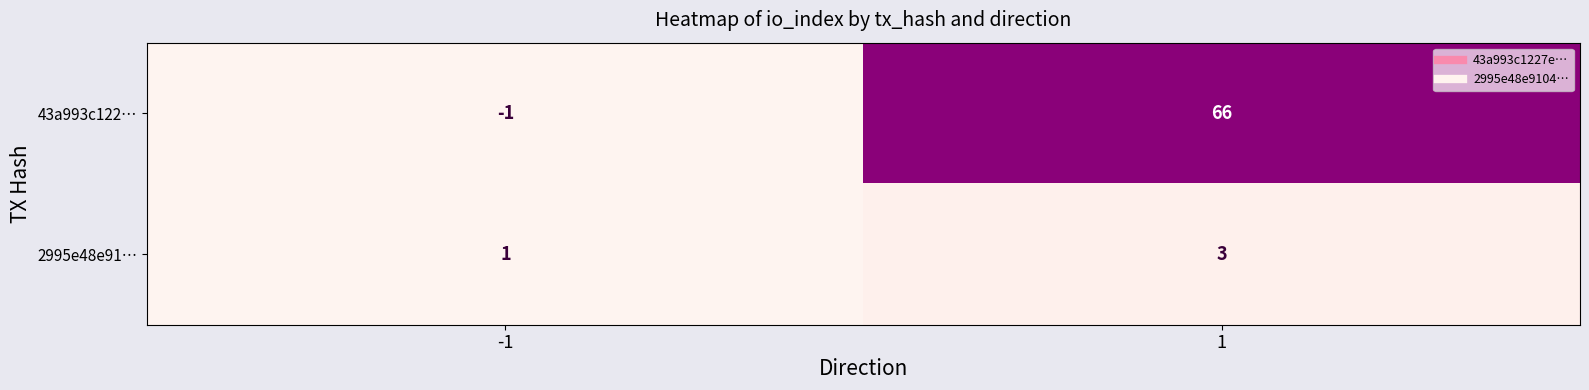

Between -1 and 1, which series saw the biggest shift?

43a993c122…